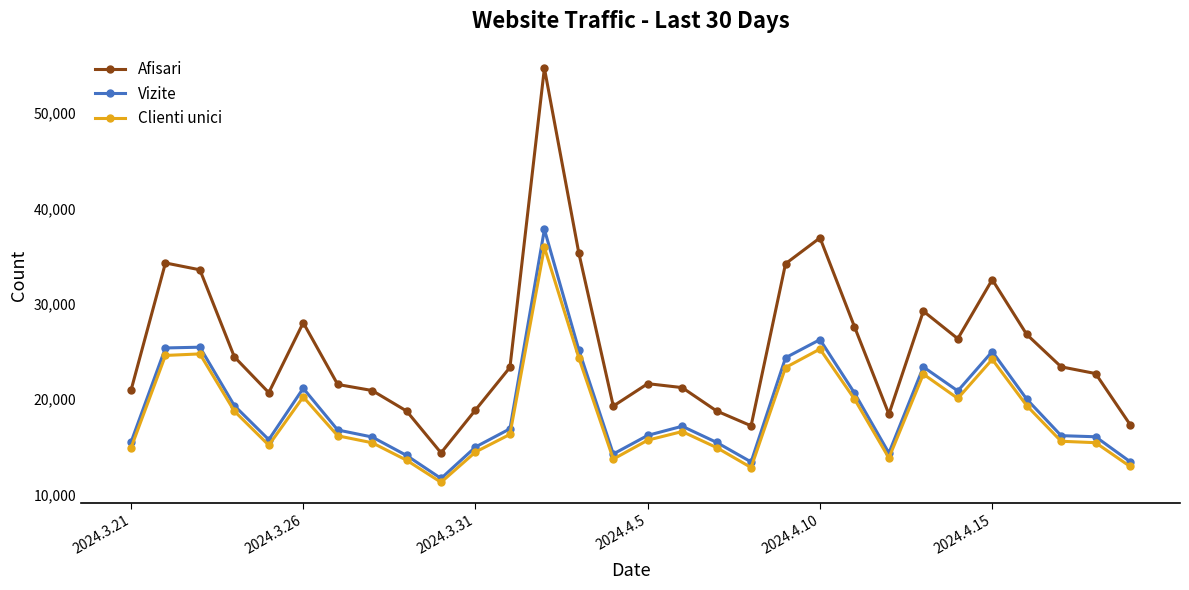

True or false: Afisari has more than 1 points higher than both neighbors.

True